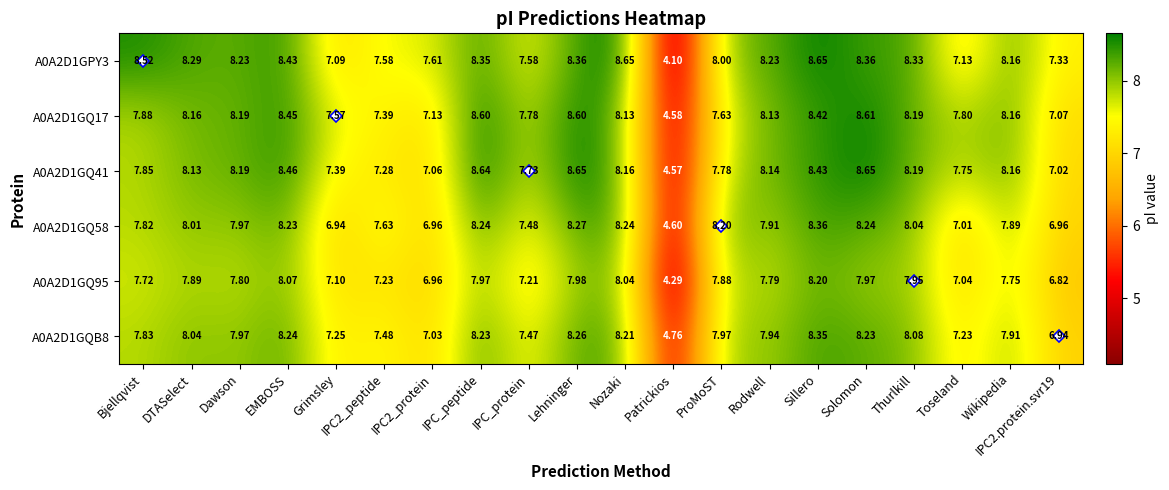

How many data points does each series have?

20